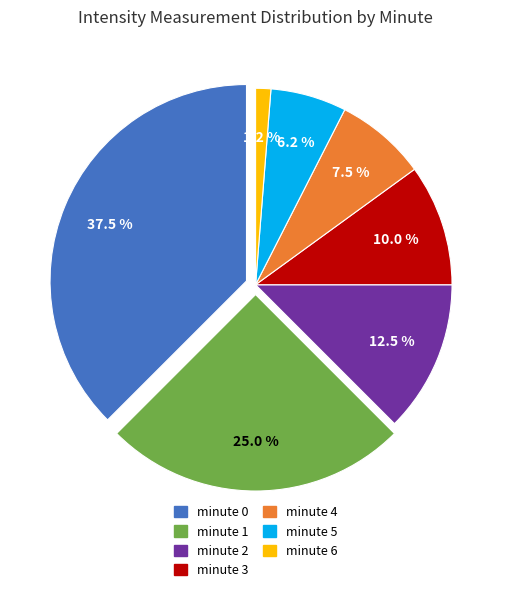

Which category has the biggest portion of the pie?

minute 0